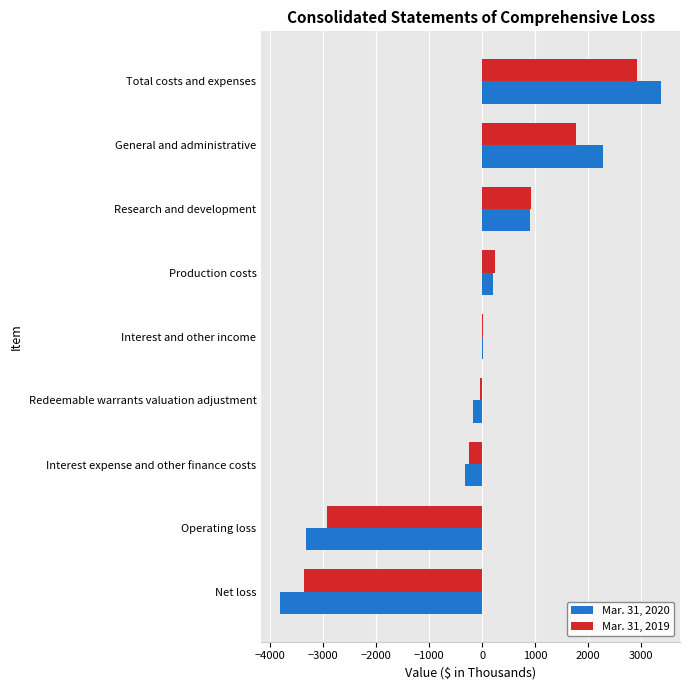

What is the total value across all series at Production costs?

435